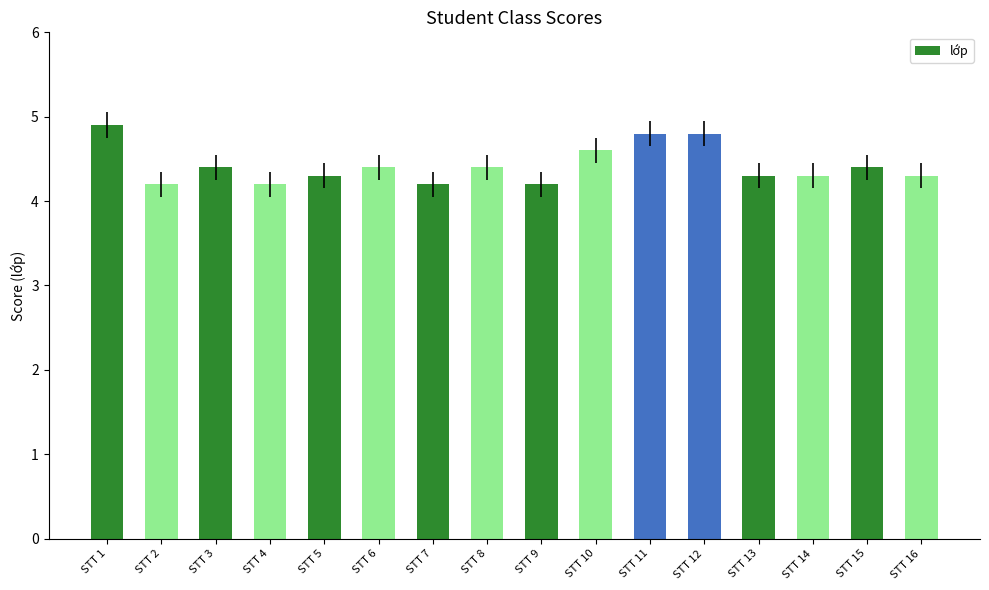

Is it true that the value at STT 2 is 6.7?

False